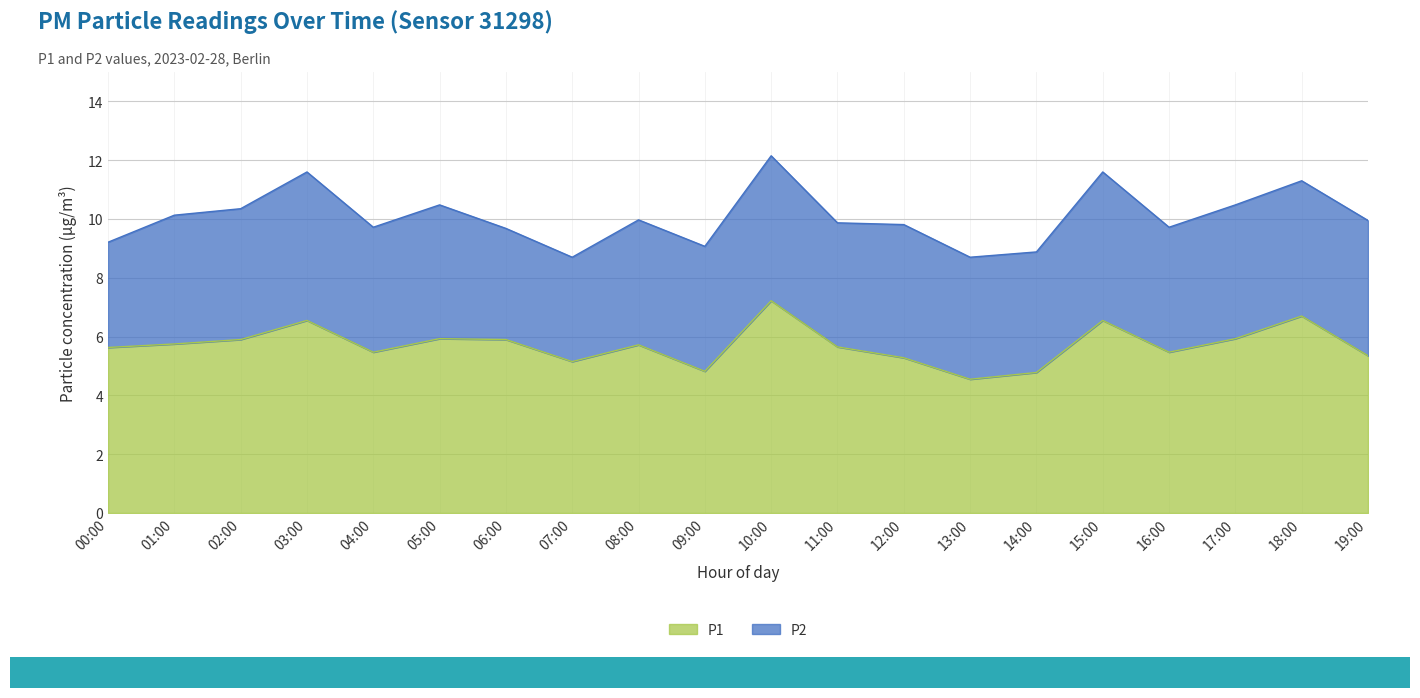

What is the difference between the second highest and minimum values?

2.2